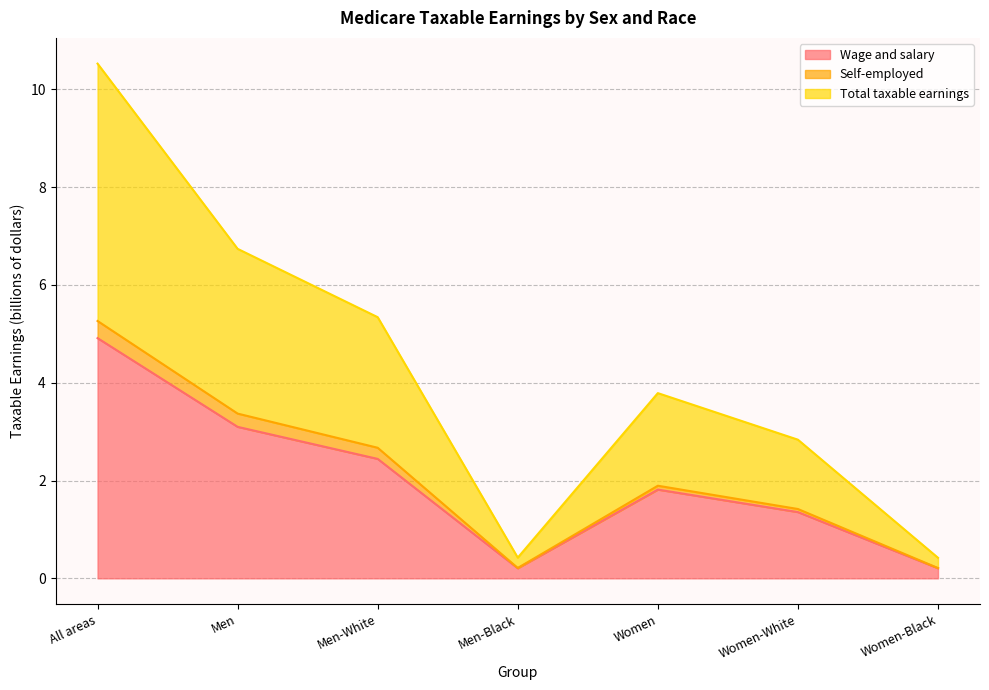

At which category does Wage and salary reach its first local valley?

Men-Black